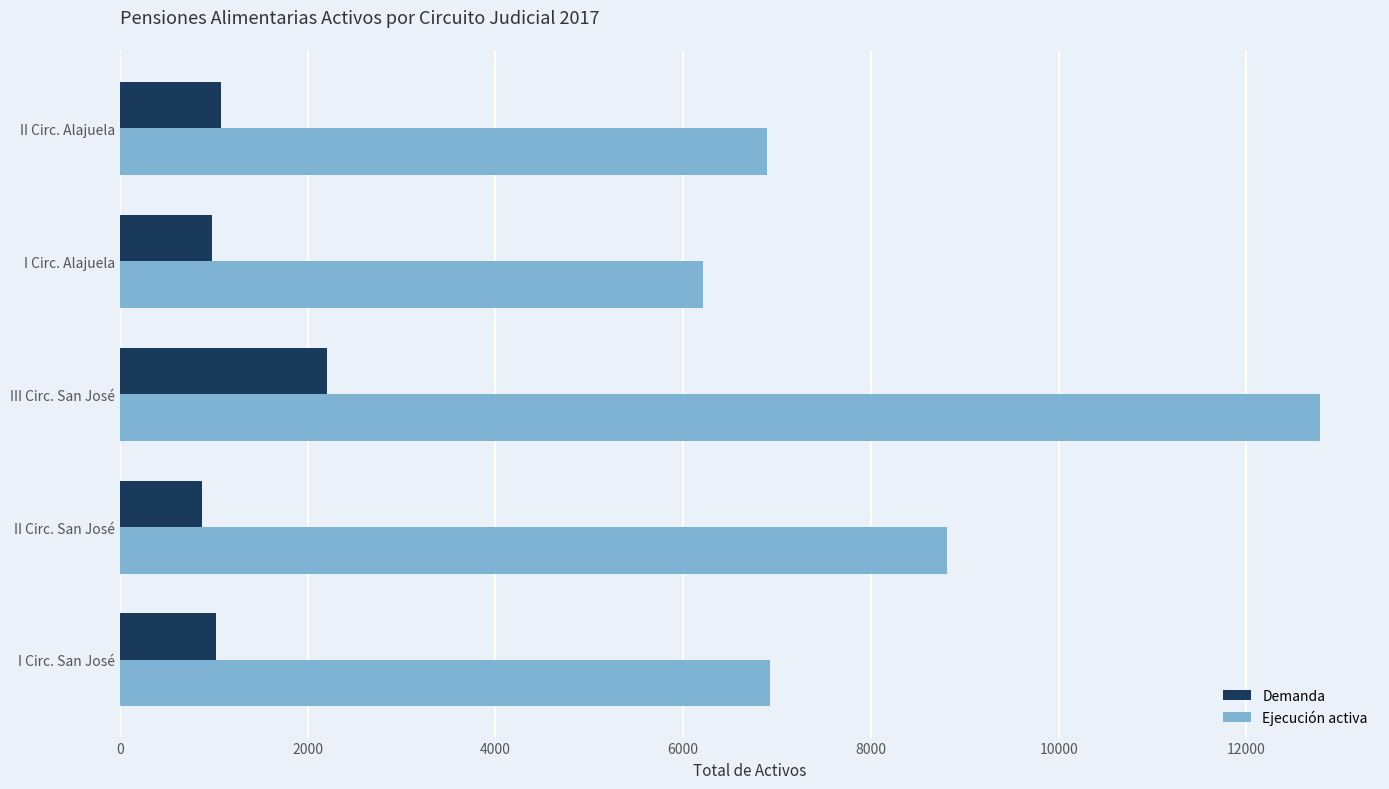

At which label does Ejecución activa reach its peak?

III Circ. San José